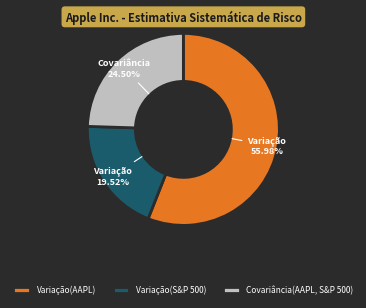

Is Covariância(AAPL, S&P 500) the majority of the pie?

No